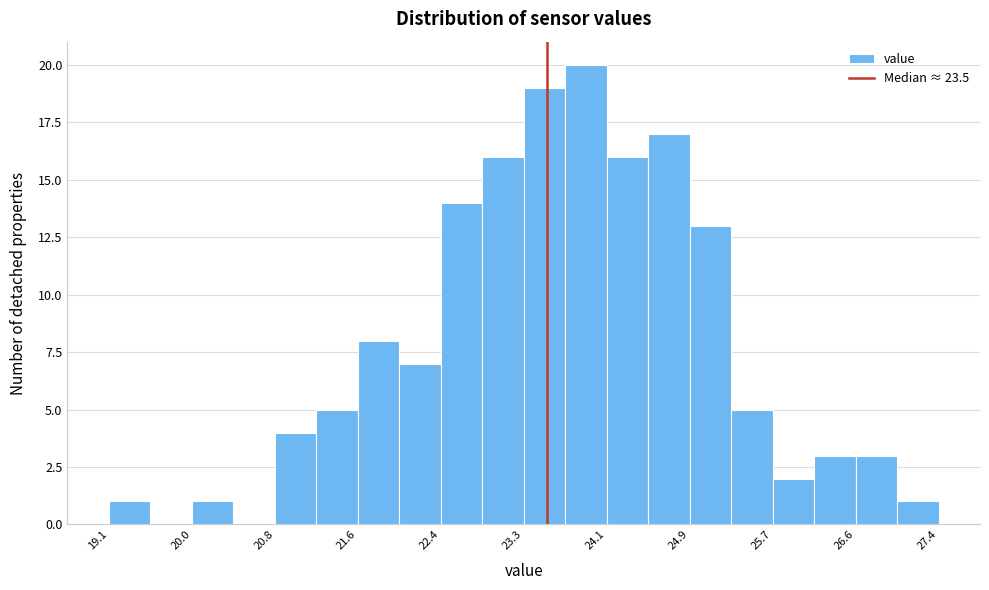

What is the height of the bar covering 20.0 to 20.4 on the x-axis? Neither the bar edges nor the heights are printed on the chart, so give them approximately, as read against the axes.

1